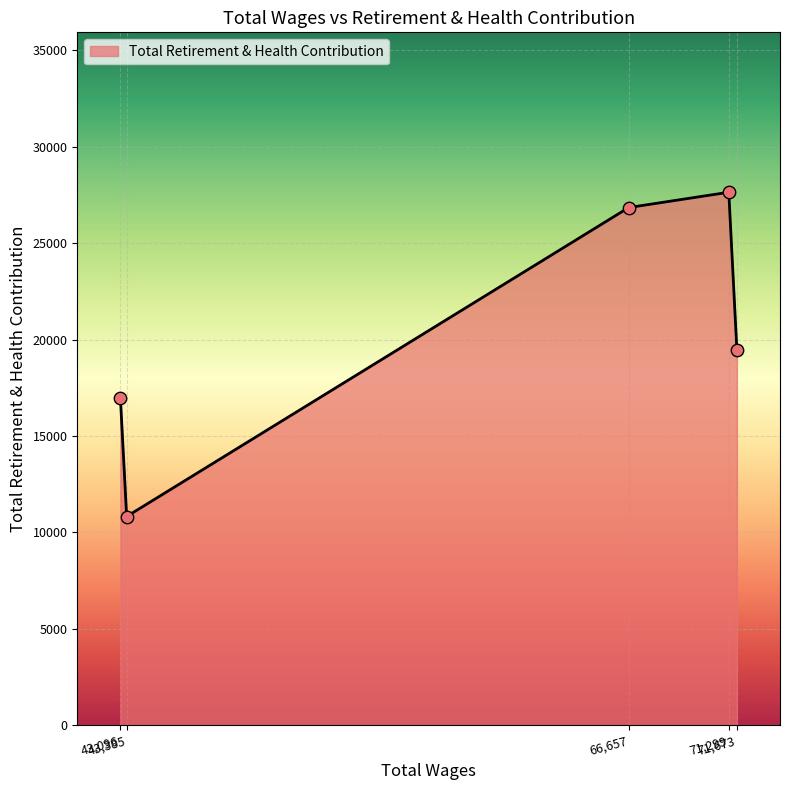

True or false: there are more than 2 points higher than both neighbors.

False